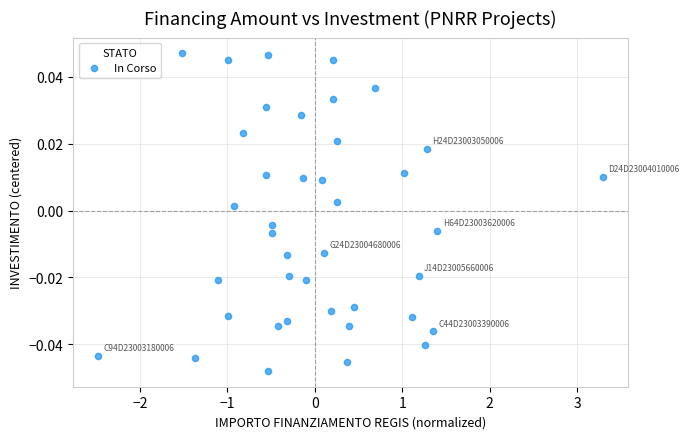

What is the range of X values (max minus min)?

5.8